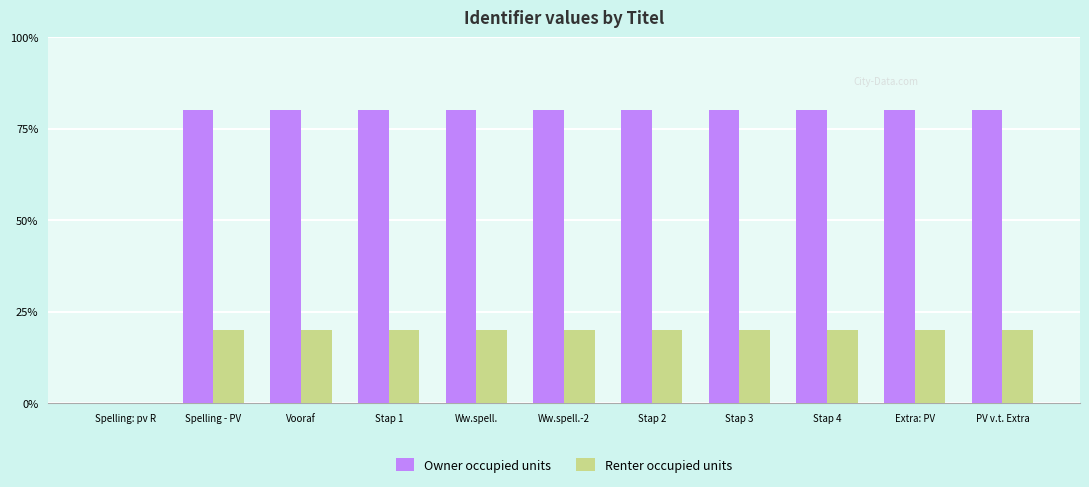

Which series changed the most between Spelling: pv R and Stap 2?

Owner occupied units